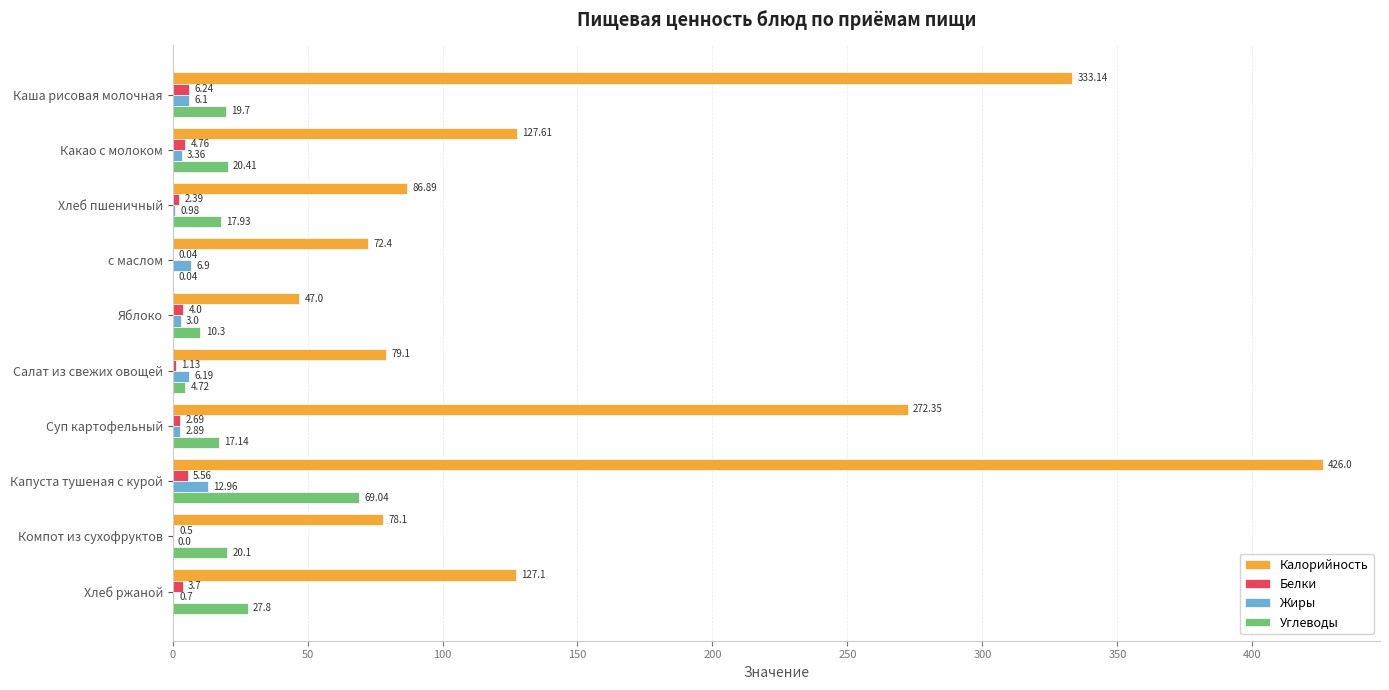

Which series has the largest total across all categories?

Калорийность